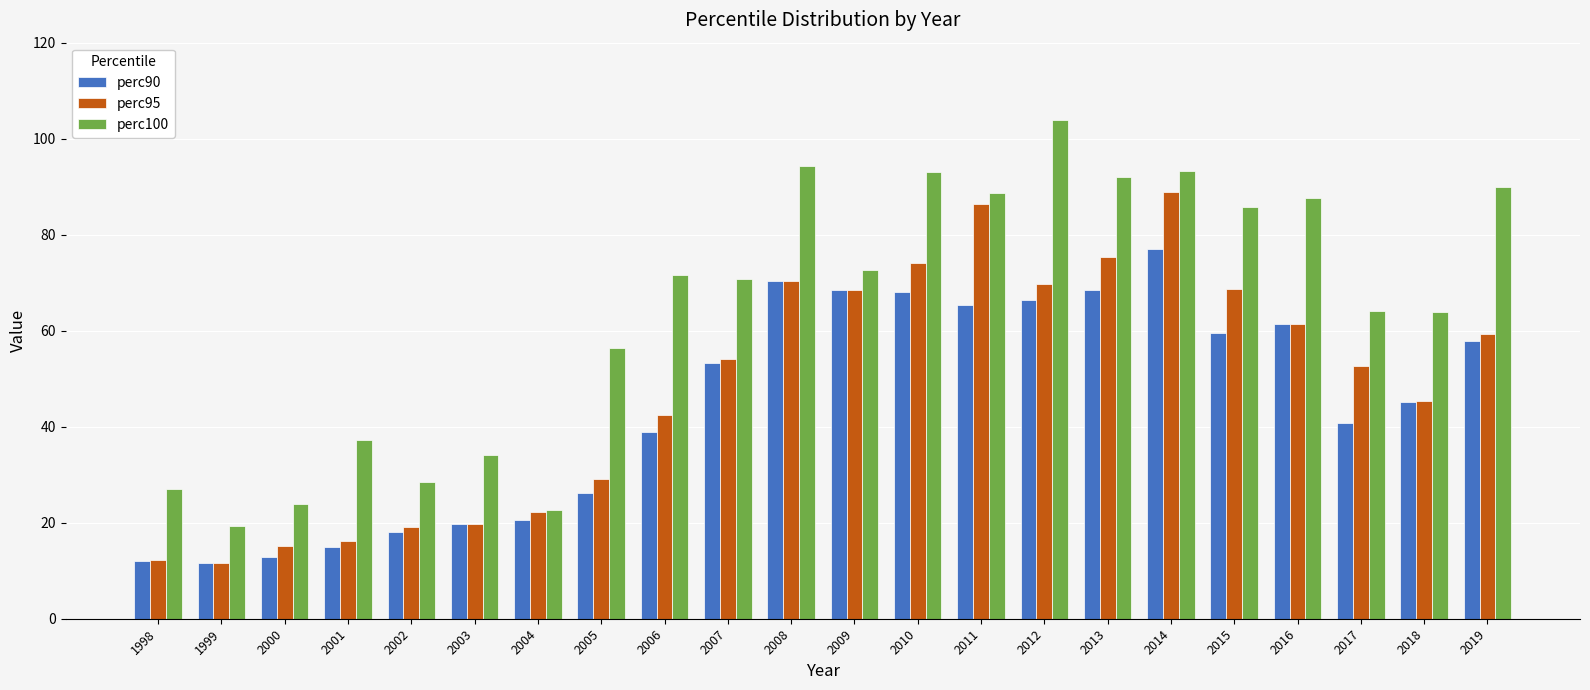

Does the chart contain any negative values?

No